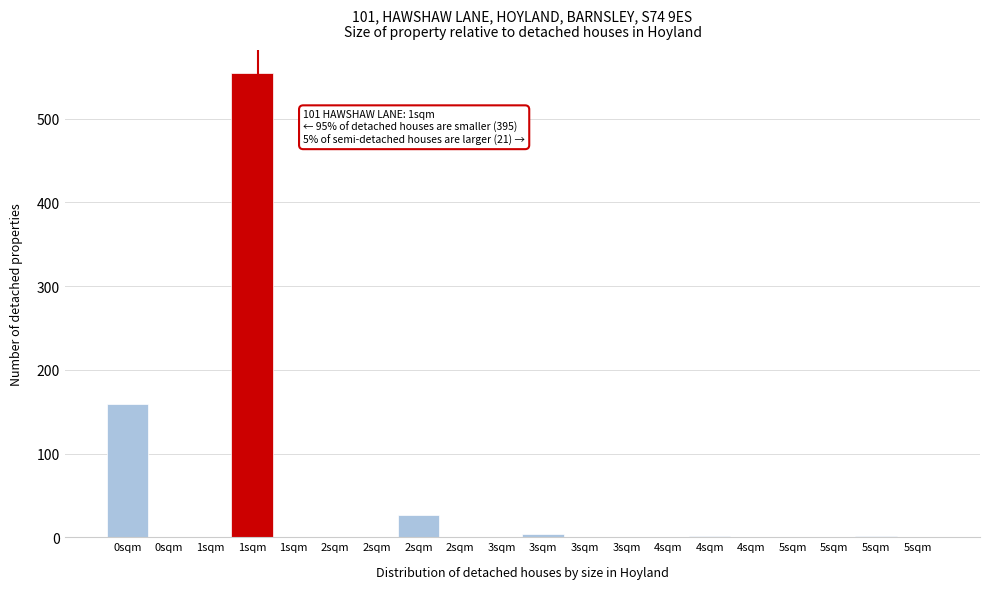

Are the bars horizontal?

No